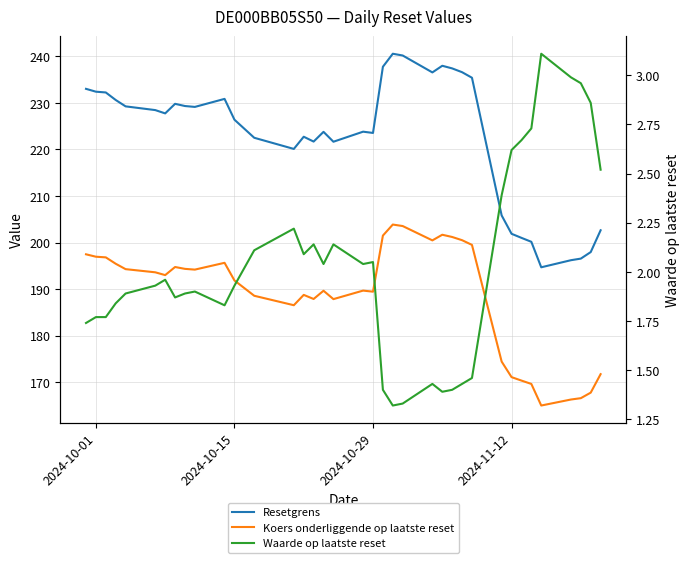

Does the chart have visible grid lines?

Yes